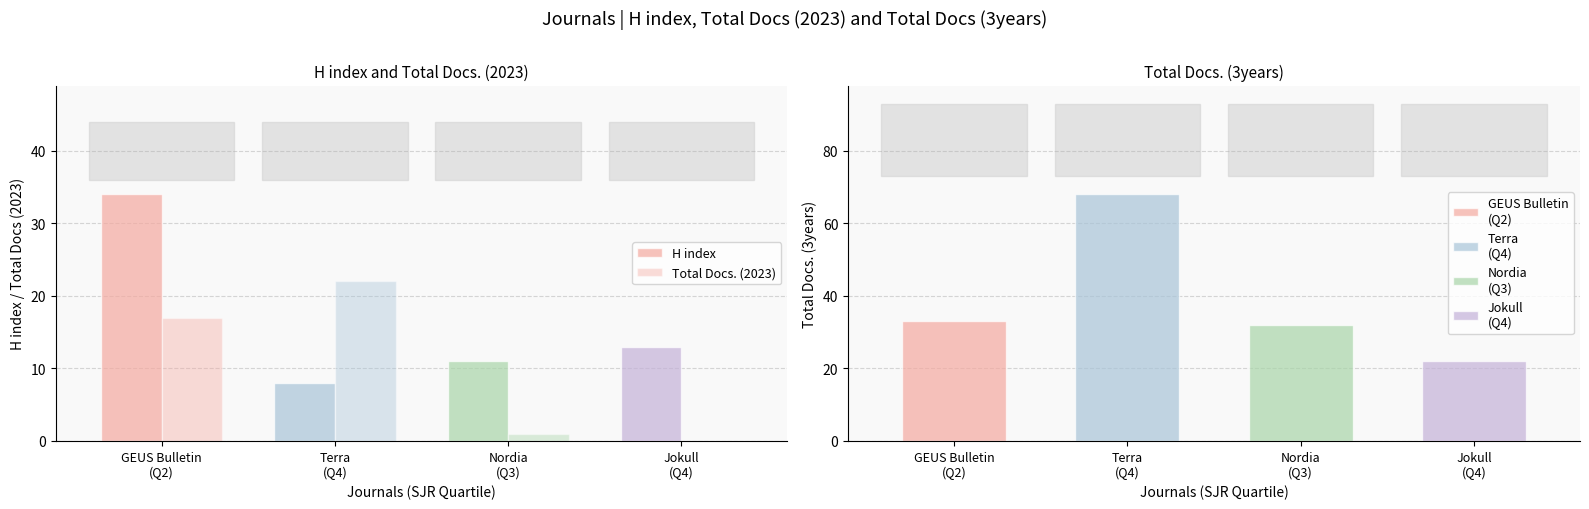

How many values in the Total Docs. (2023) series exceed 17?

1